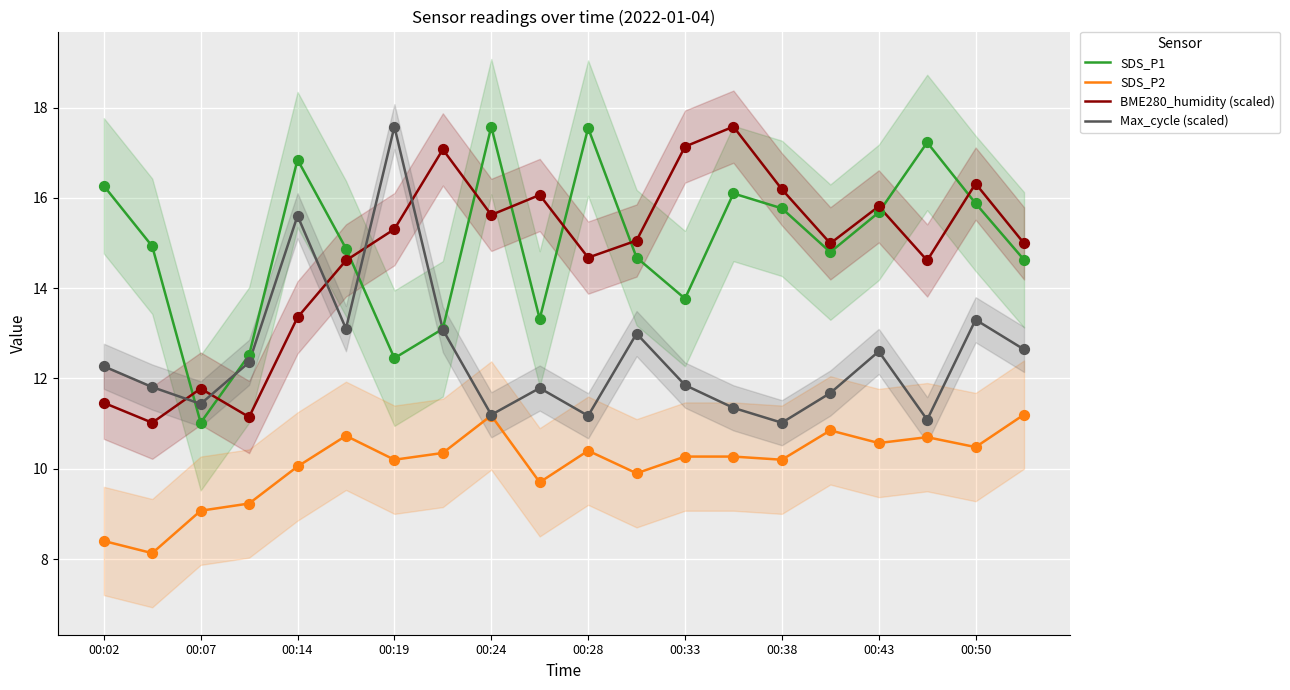

Which series has the largest total across all categories?

SDS_P1